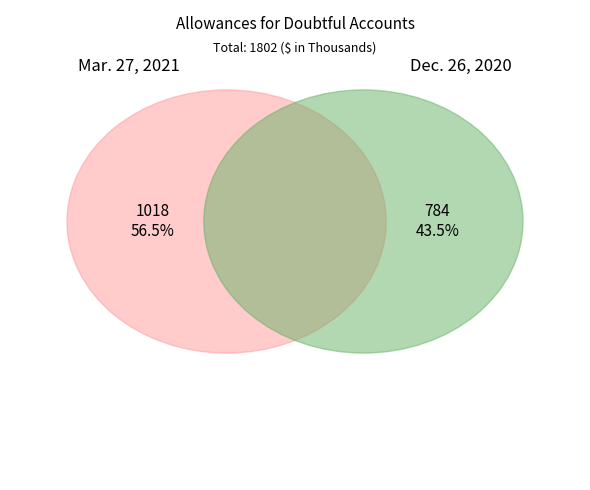

Which category accounts for the majority?

Mar. 27, 2021